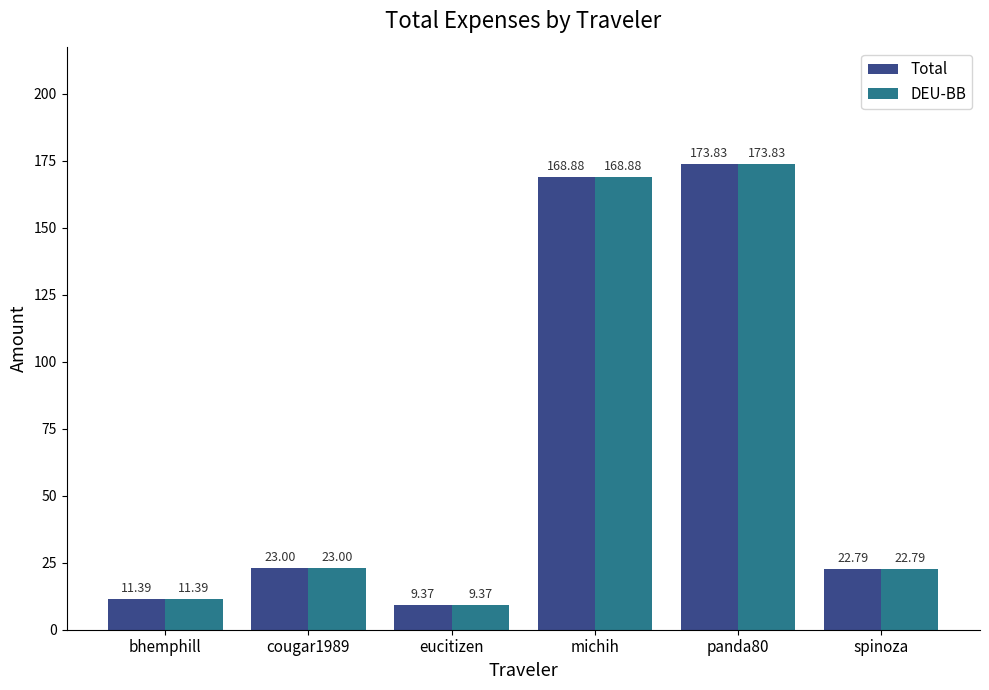

What are all the series names shown in the legend?

Total, DEU-BB